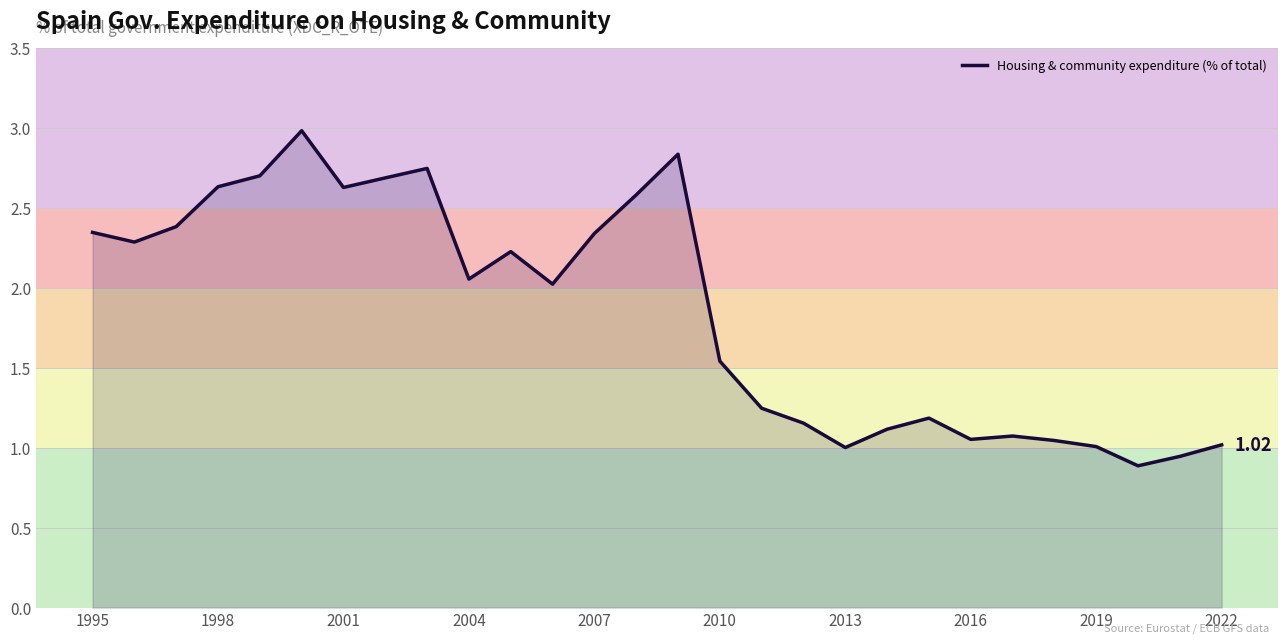

Is this an area chart (filled region under the line)?

Yes